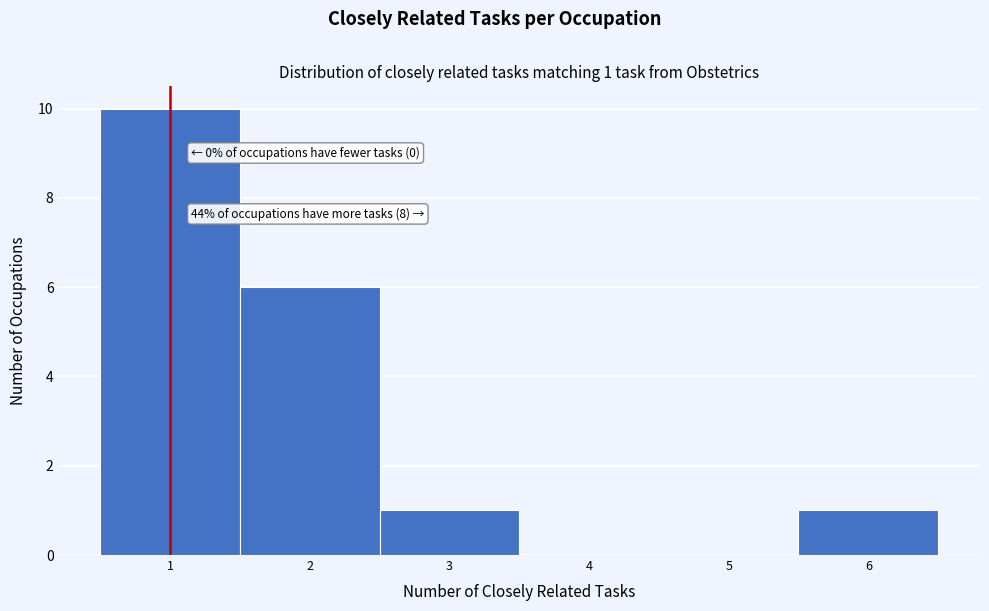

Over which range of the x-axis is the bar tallest?

0.5 to 1.5